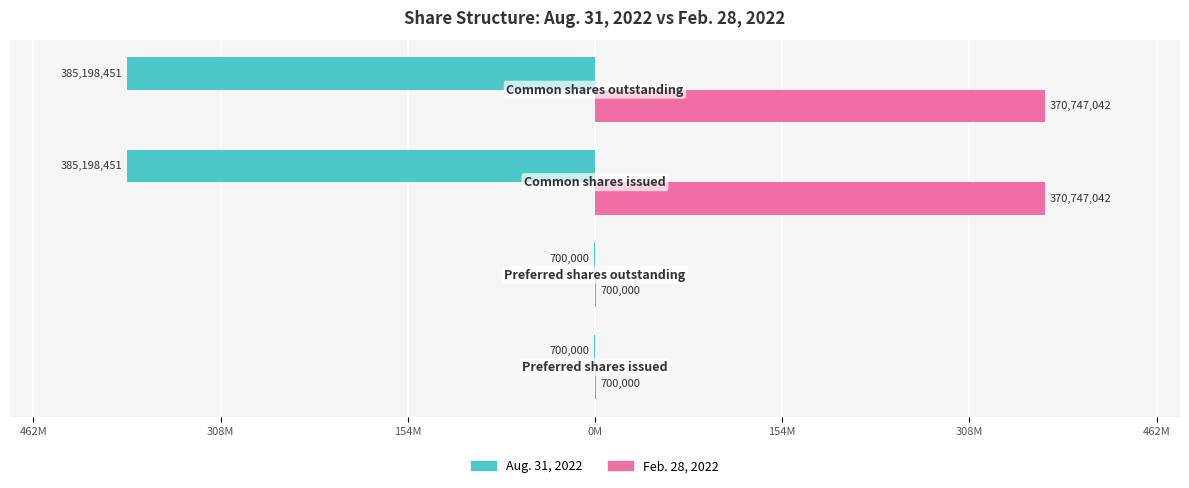

What are all the series names shown in the legend?

Aug. 31, 2022, Feb. 28, 2022